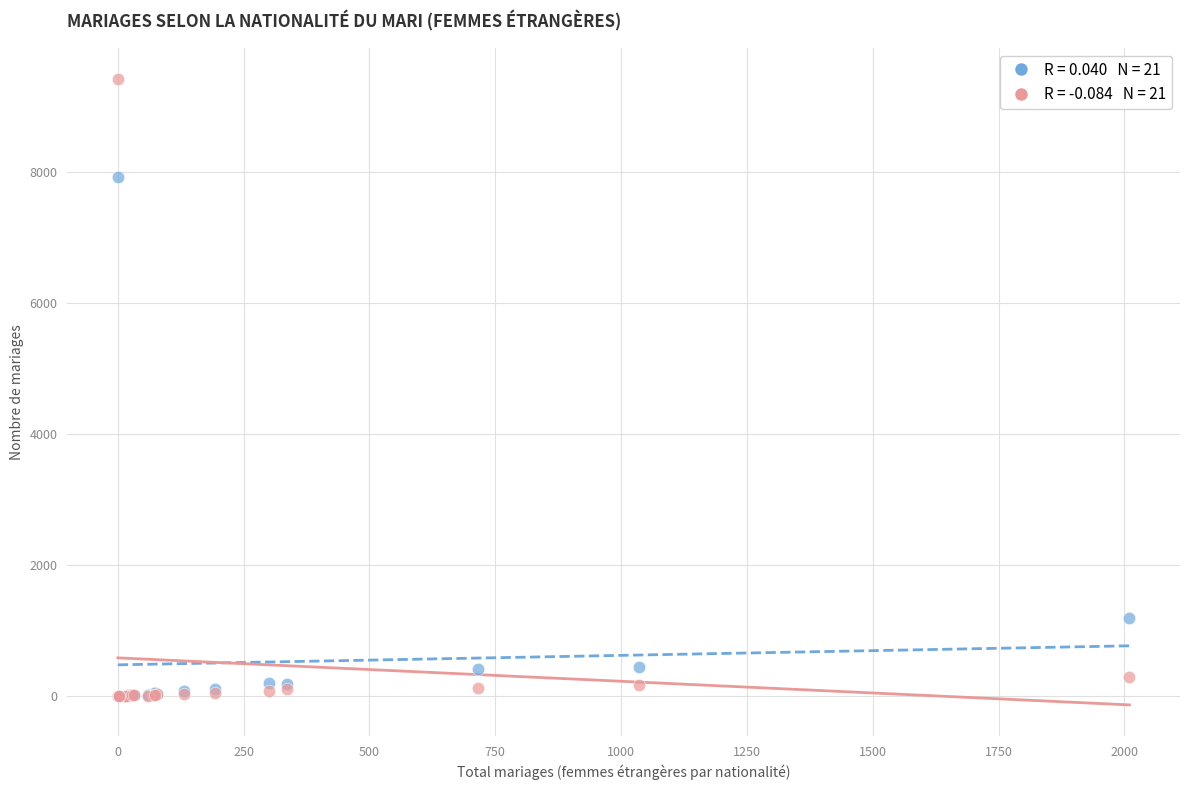

Across all series, what Y value is closest to 4703?

7920